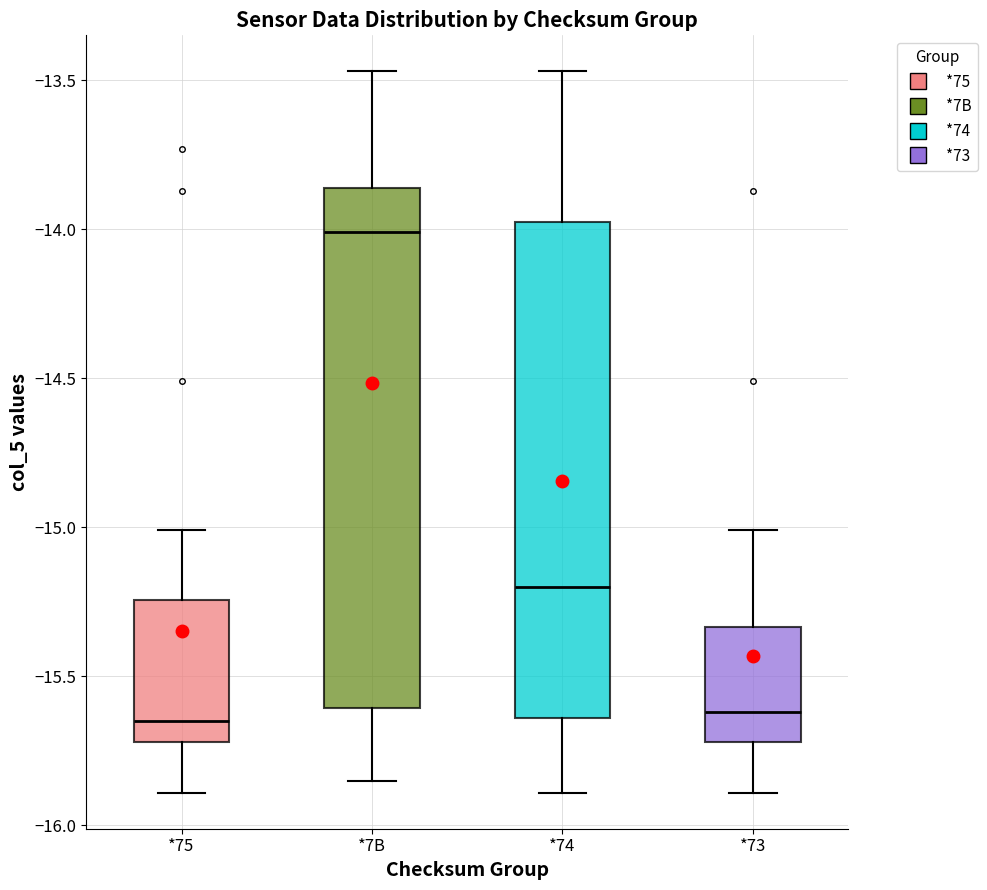

Reading left to right, read every box against the y-axis: the position of its median line, the range the box covers, and the ends of its whiskers. The values are not printed on the chart, so give them approximately, as read against the axis.

*75: median -15.65, box -15.70 to -15.25, whiskers -15.90 to -15.00
*7B: median -14.00, box -15.60 to -13.85, whiskers -15.85 to -13.45
*74: median -15.20, box -15.65 to -13.95, whiskers -15.90 to -13.45
*73: median -15.60, box -15.70 to -15.35, whiskers -15.90 to -15.00